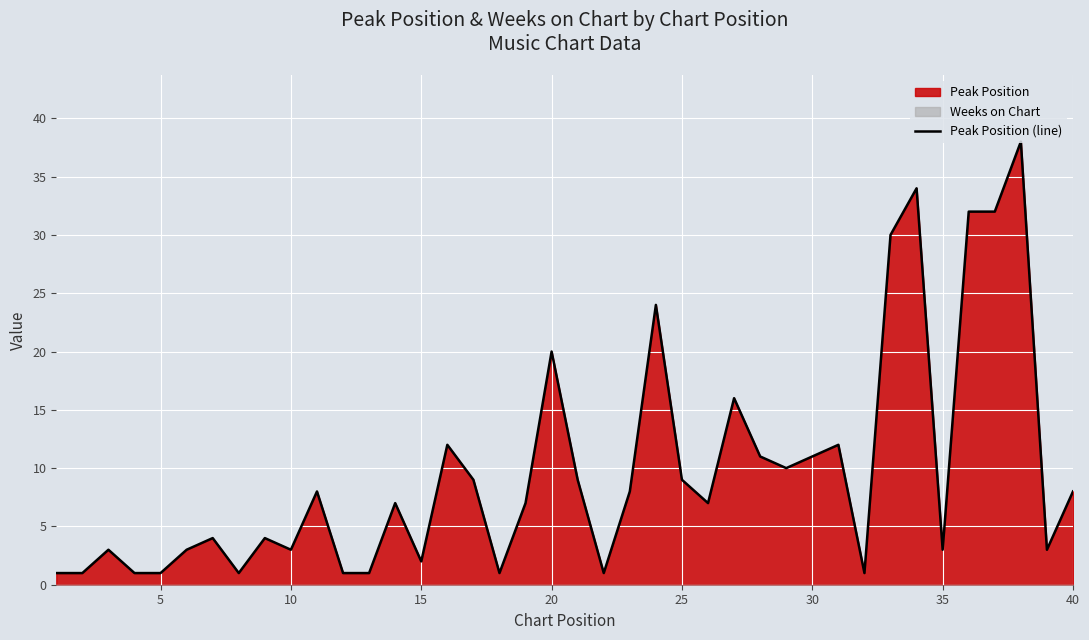

At which label is Peak Position (line) closest to 19?

20